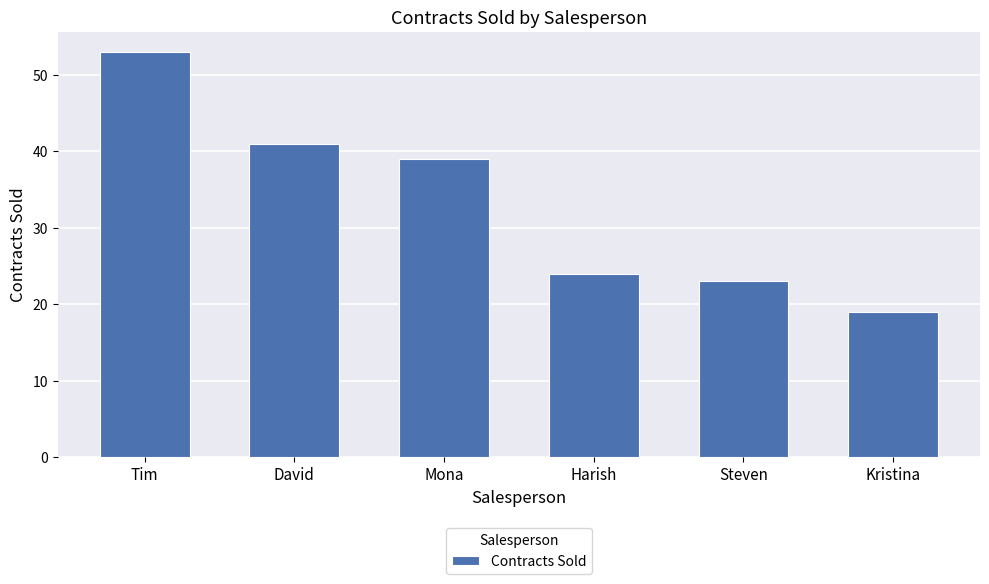

Between Kristina and Mona, which is larger?

Mona